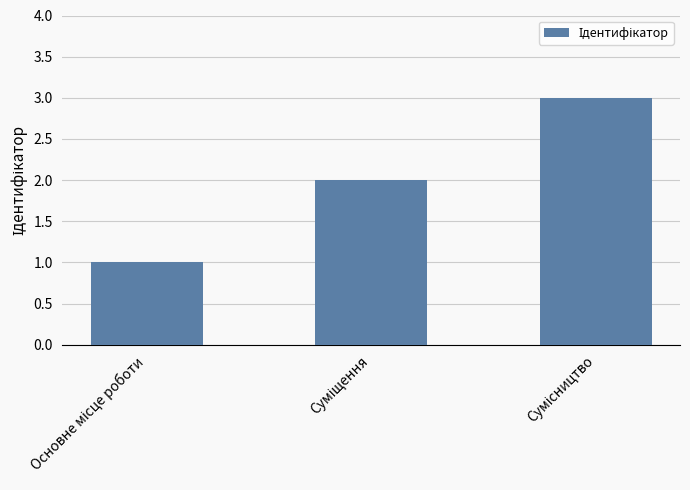

What is the greatest value displayed?

3